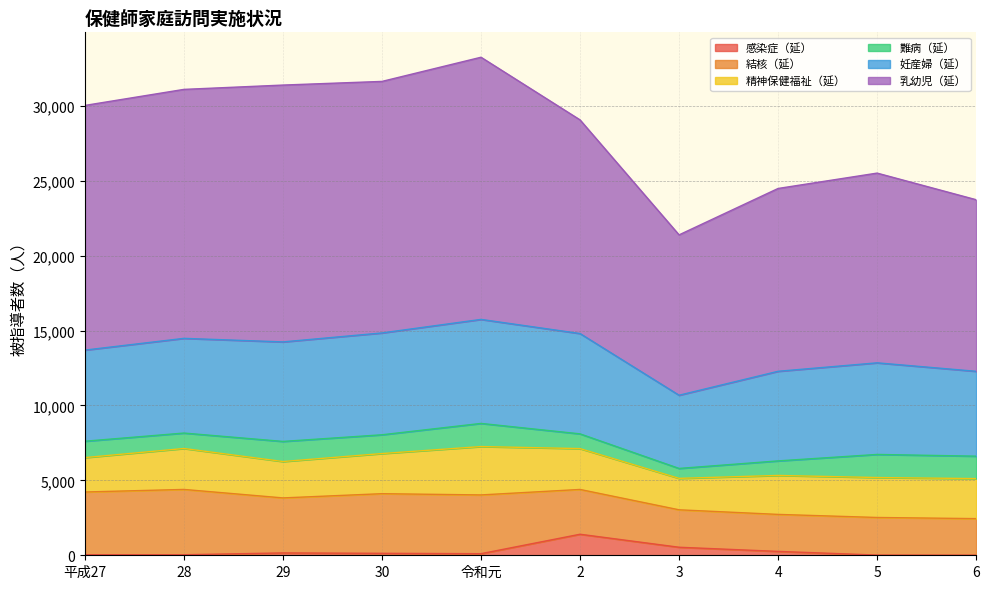

What are all the series names shown in the legend?

感染症（延）, 結核（延）, 精神保健福祉（延）, 難病（延）, 妊産婦（延）, 乳幼児（延）